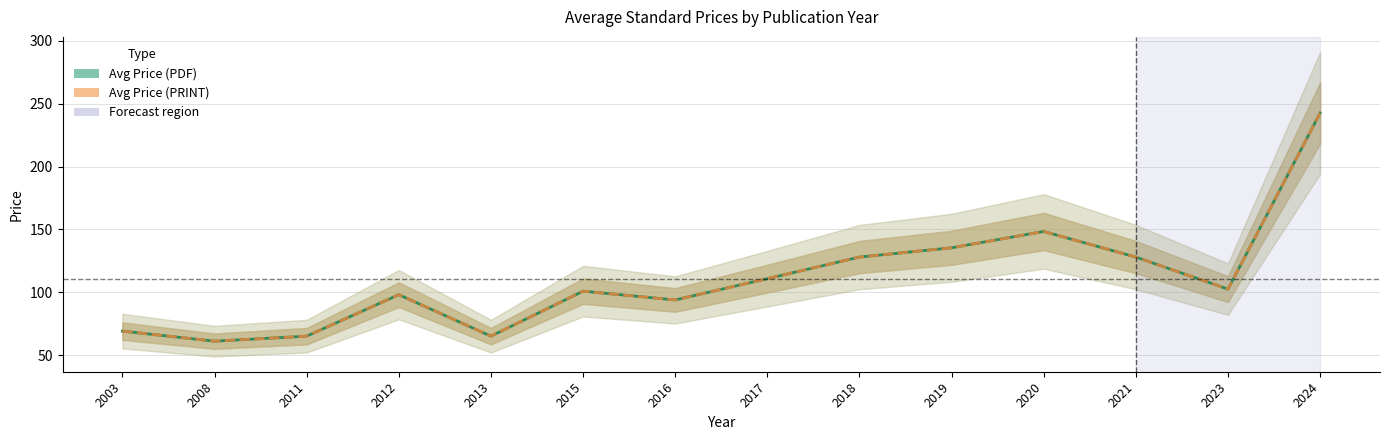

True or false: Avg Price (PRINT) has a value of 65.0 at 2011.

True